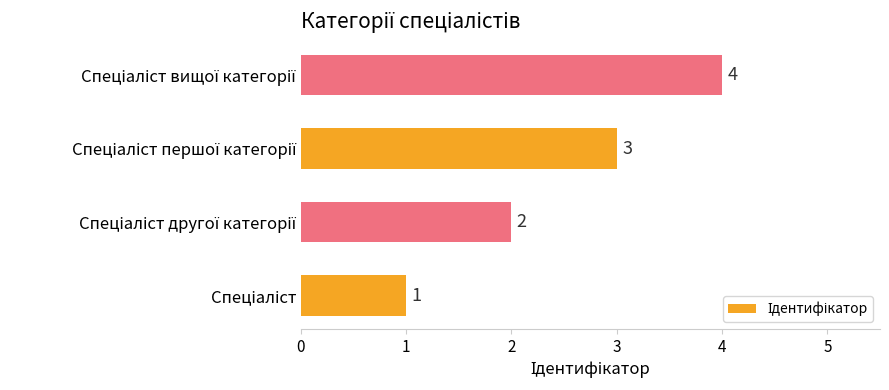

What is the maximum value shown in the chart?

4